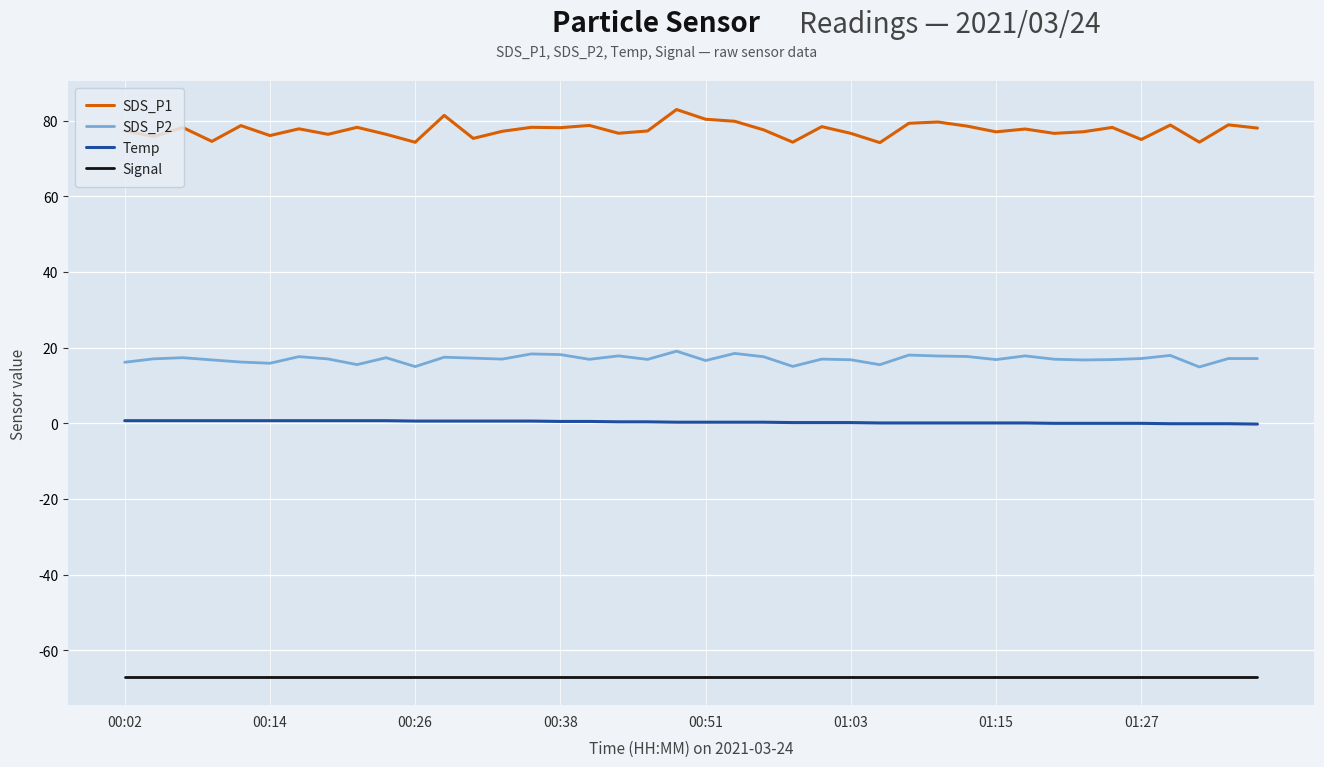

List the series in order of their peak value, lowest first.

Signal, Temp, SDS_P2, SDS_P1